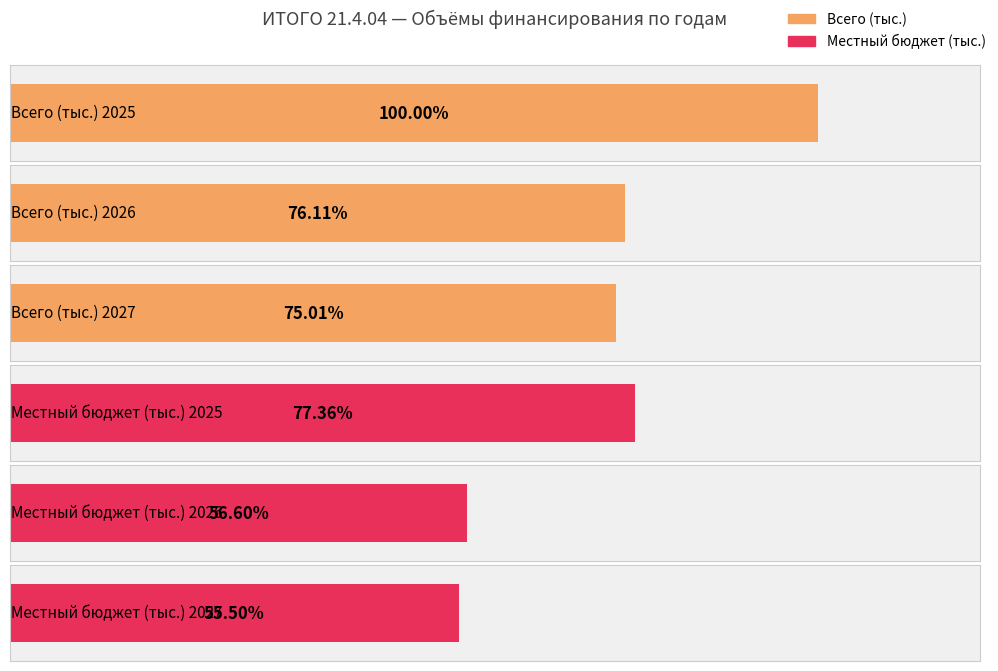

Which series changed the most between 2025 and 2026?

Всего (тыс.)